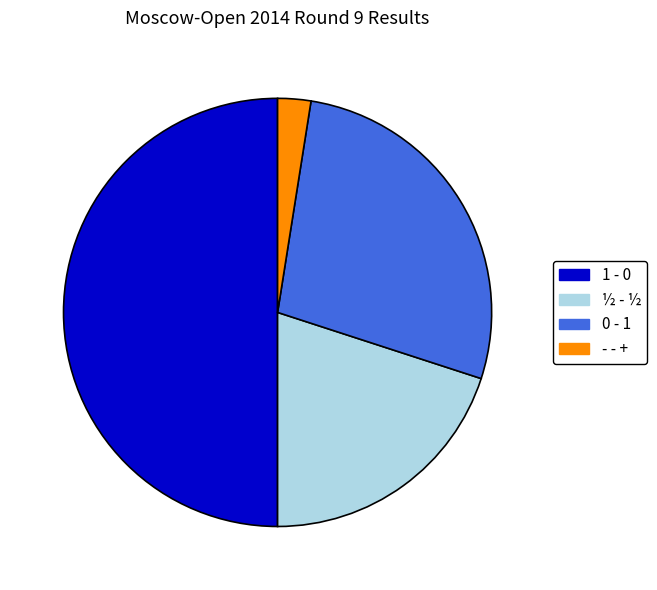

What is the smallest slice in the pie chart?

- - +